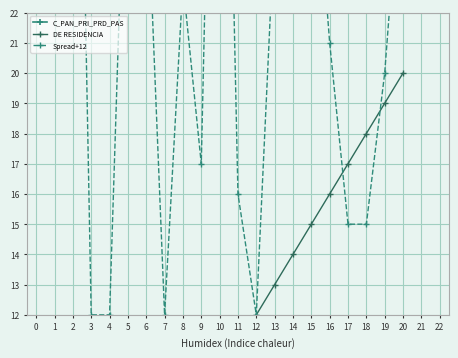

Rank the series by their maximum value, from highest to lowest.

C_PAN_PRI_PRD_PAS, Spread+12, DE RESIDENCIA